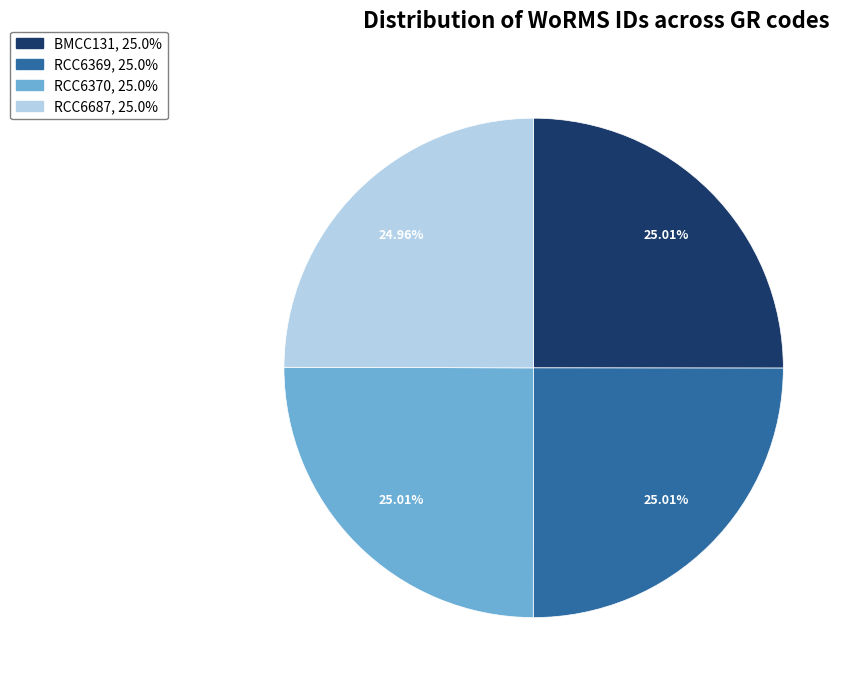

Is there any slice that represents more than half of the pie?

No